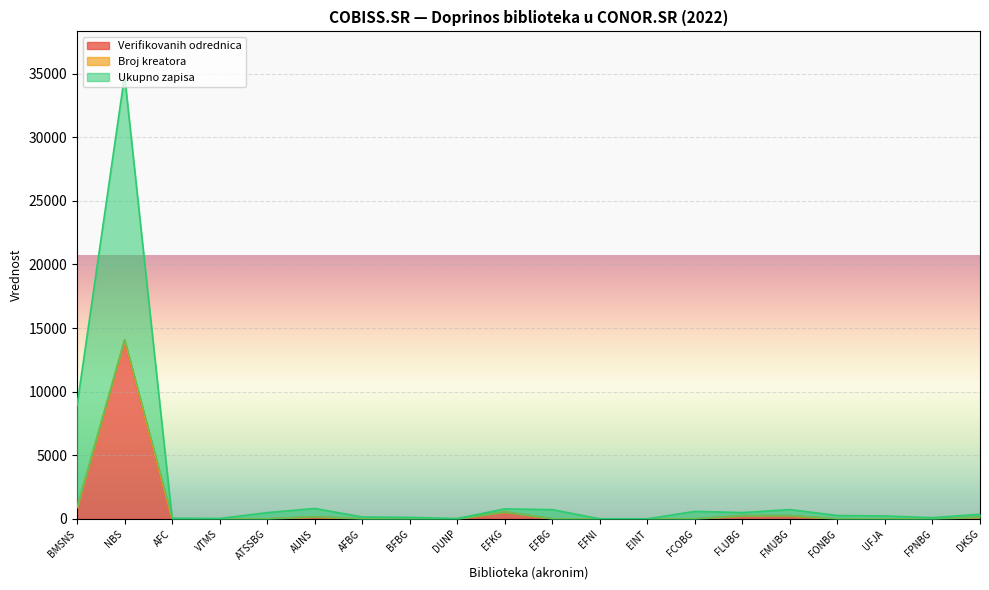

The value of Verifikovanih odrednica at UFJA is -8080. True or false?

False